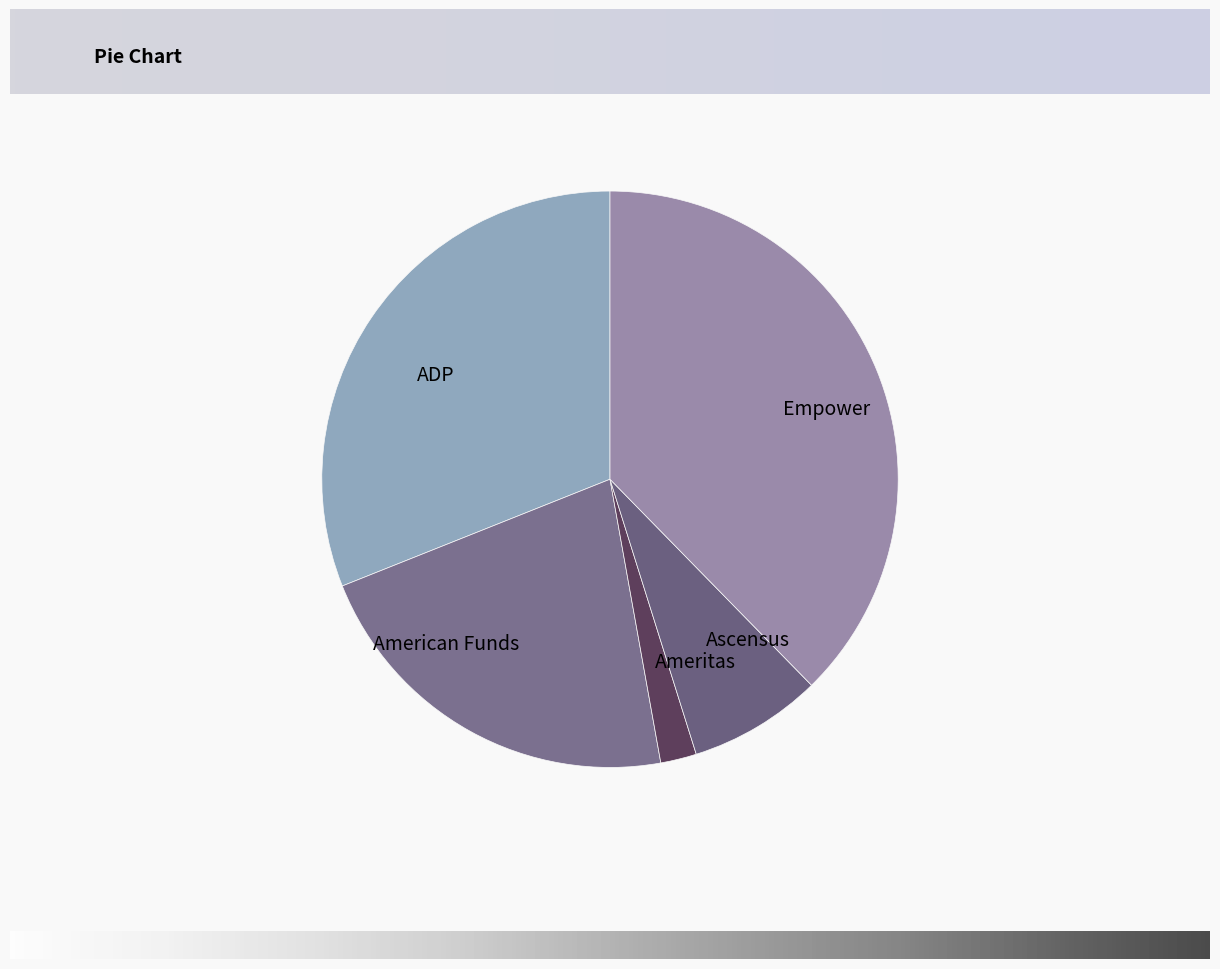

Rank the categories by value from highest to lowest.

Empower, ADP, American Funds, Ascensus, Ameritas